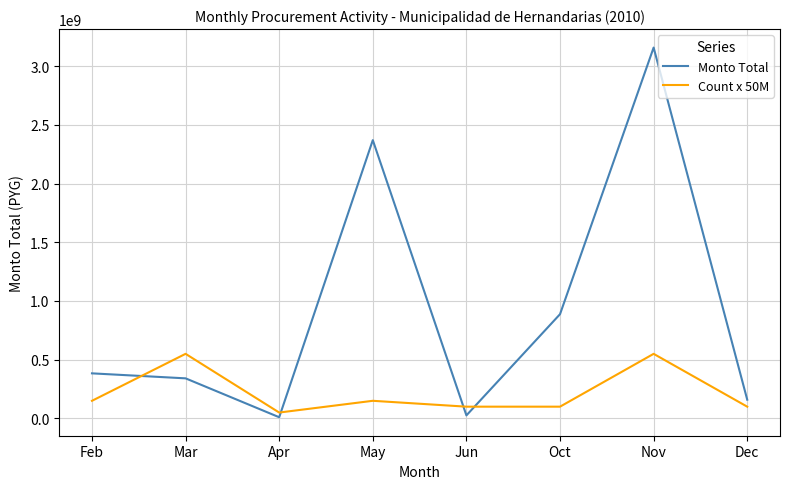

How many values in the Monto Total series are below 383777000?

4